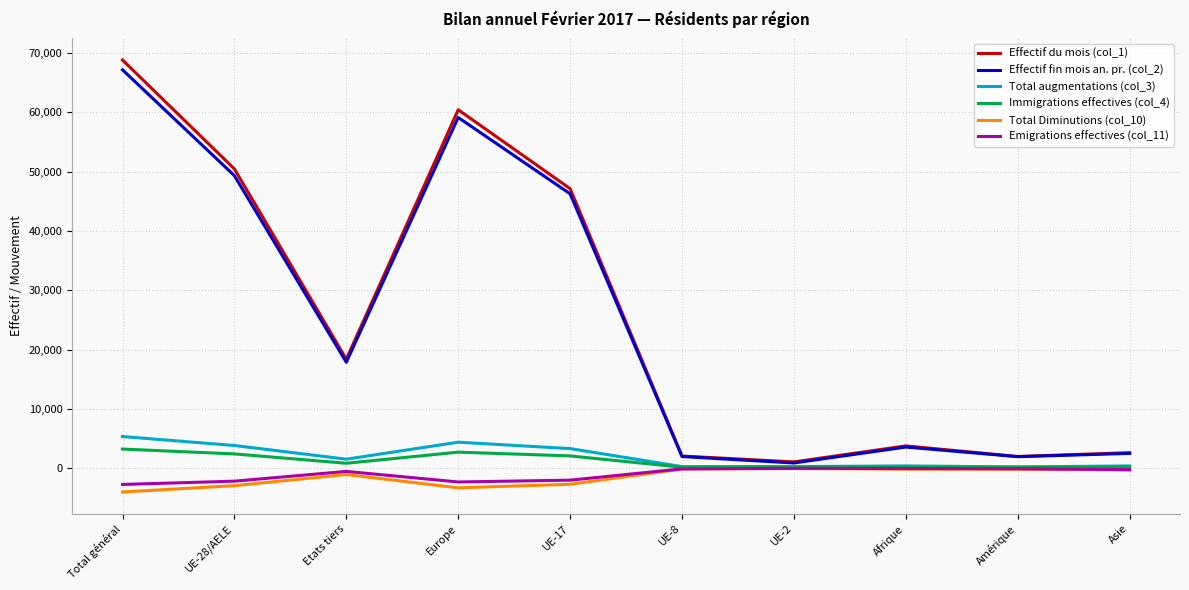

What is the smallest value displayed?

-4026